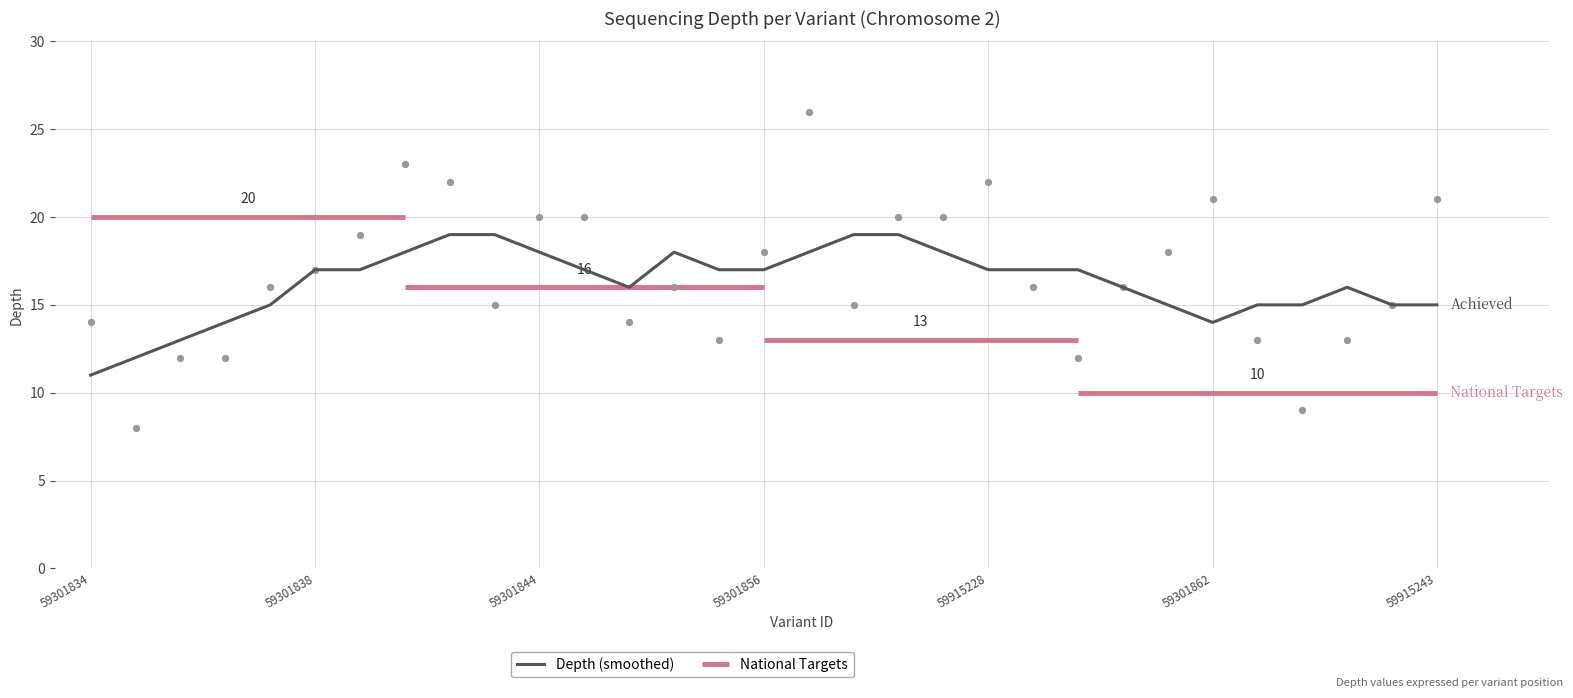

The Depth (smoothed) series shows 17 at 59915228. True or false?

True